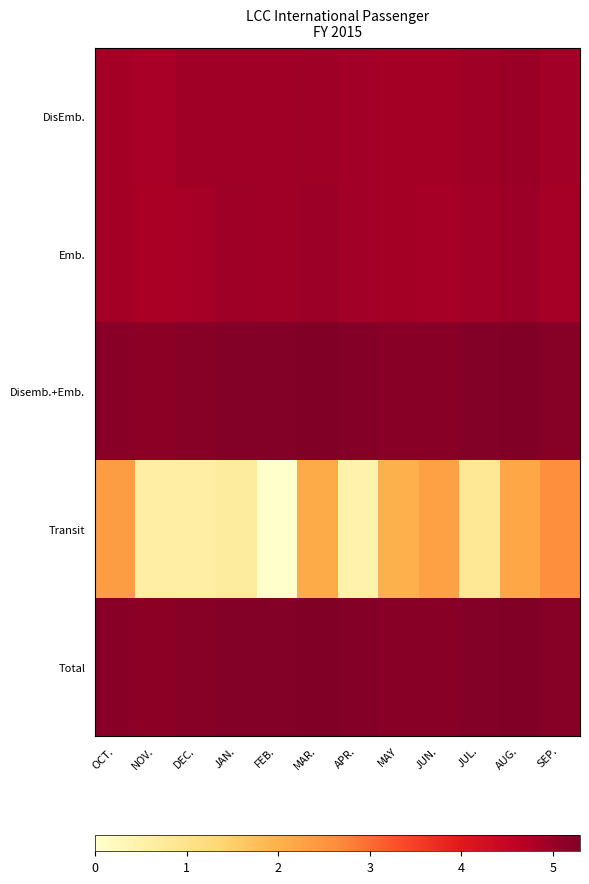

How many categories are shown in the chart?

12